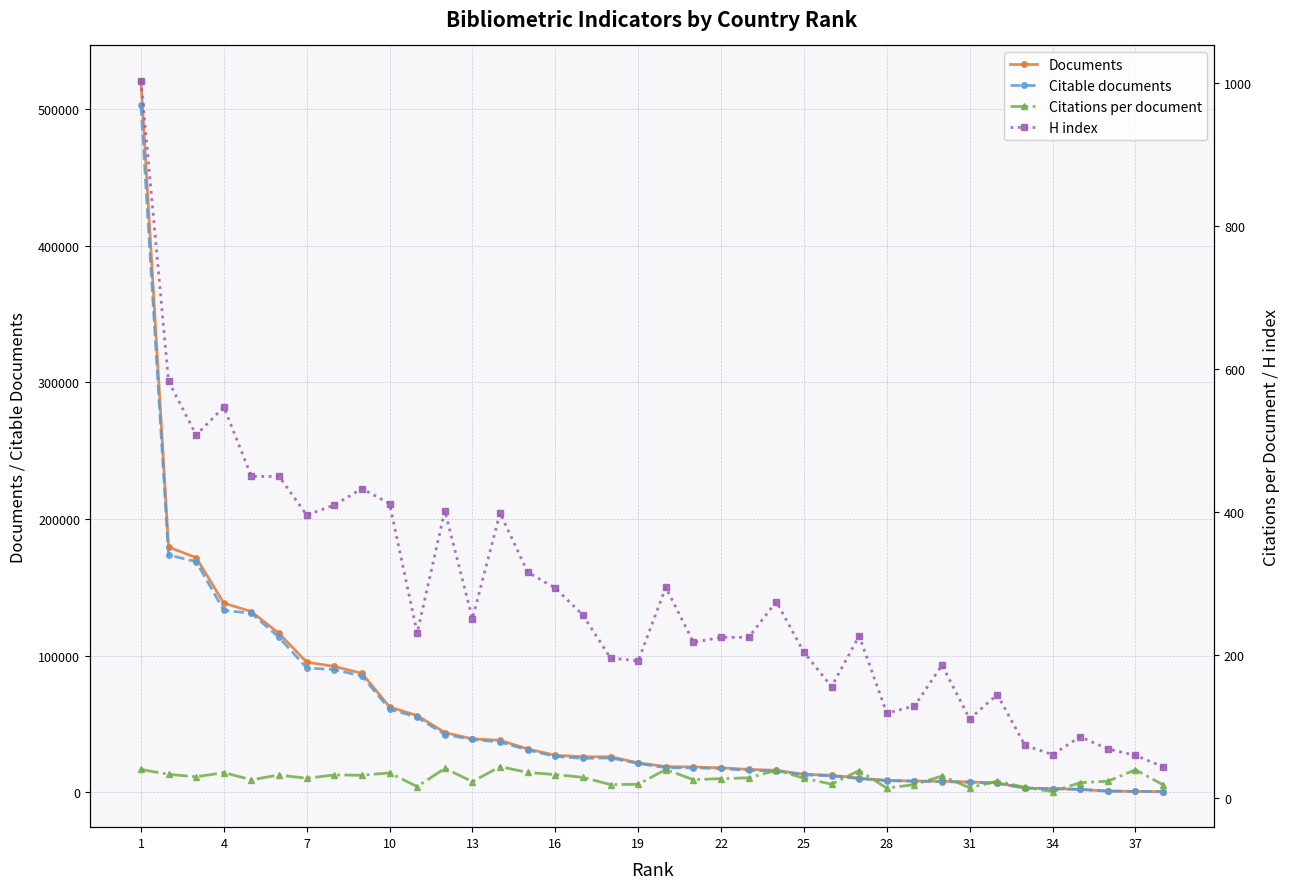

What is the difference between the second highest and second lowest values in the Documents series?

178914